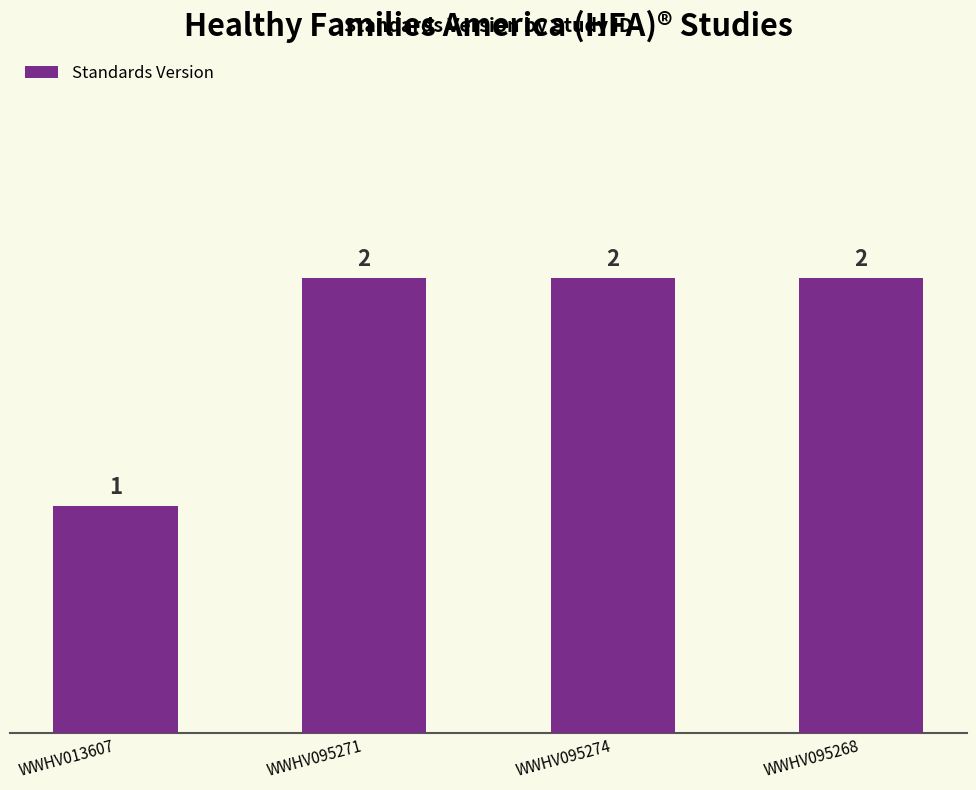

At which label is the value closest to 1?

WWHV013607